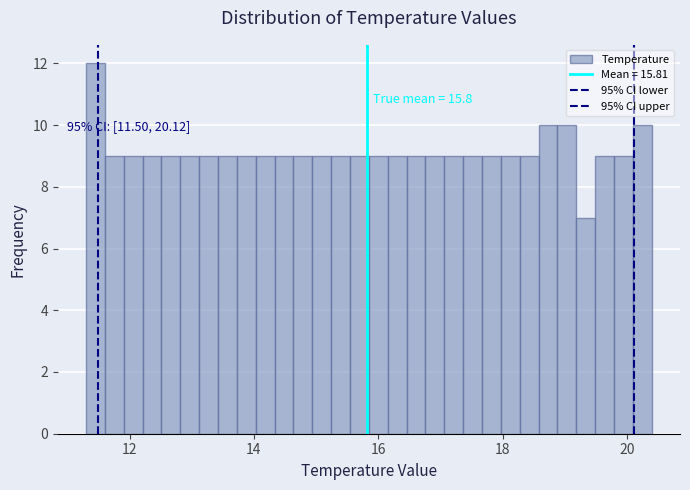

Around what value on the x-axis is the tallest bar? Give the approximate position of its centre, as read against the axis.

11.4